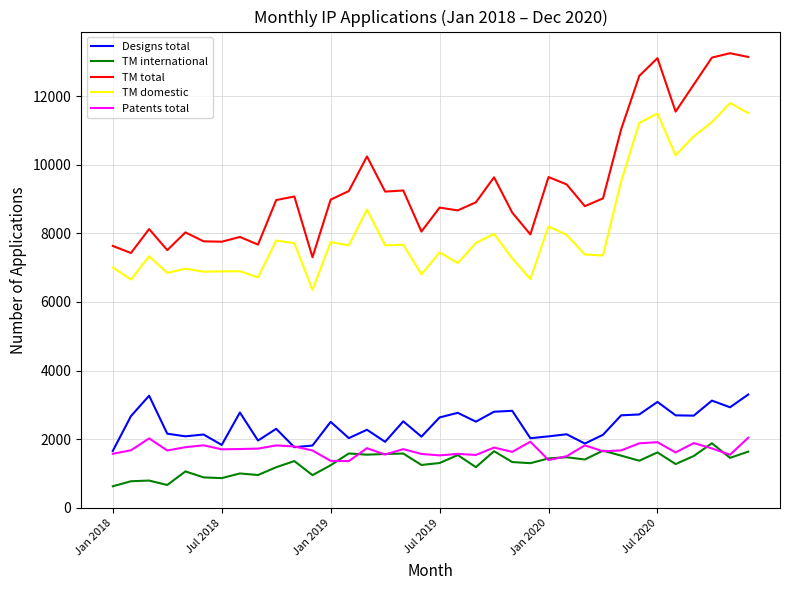

Which series ends up on top after the final intersection of TM international and Patents total?

Patents total